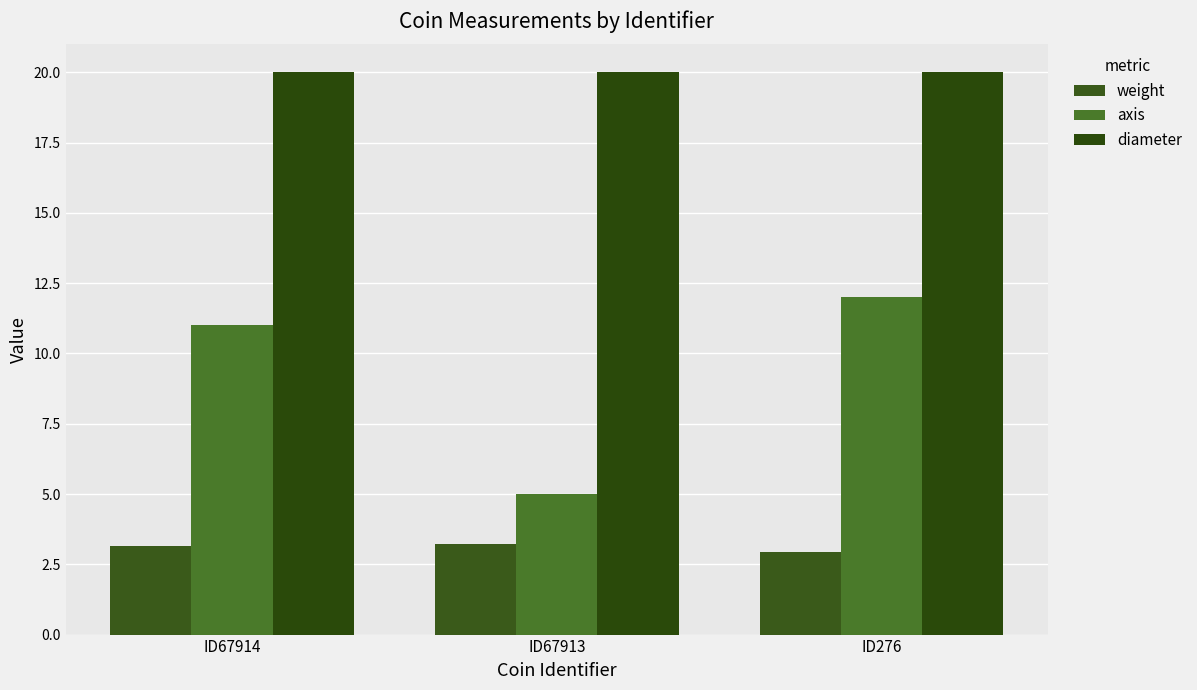

At which category is the sum across all series the highest?

ID276